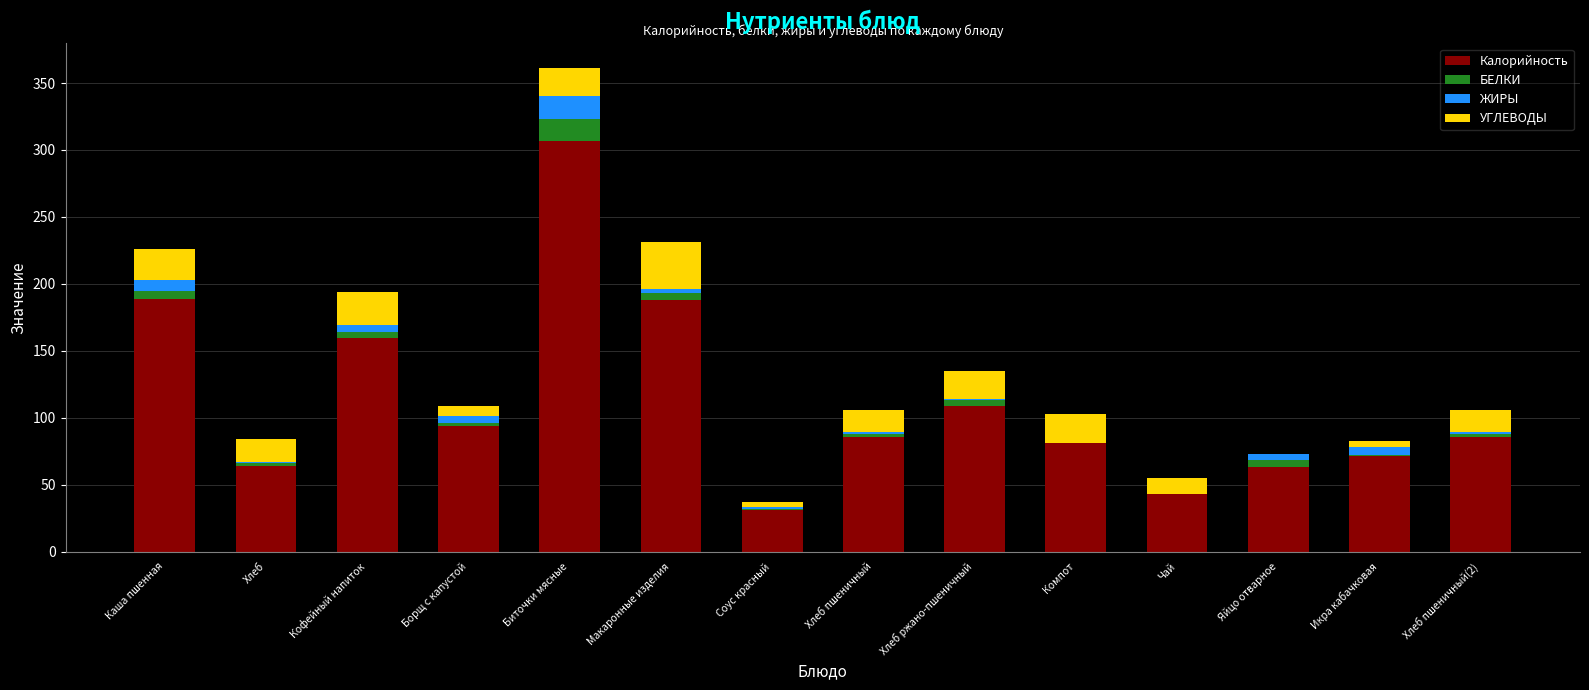

At which category is the sum across all series the highest?

Биточки мясные